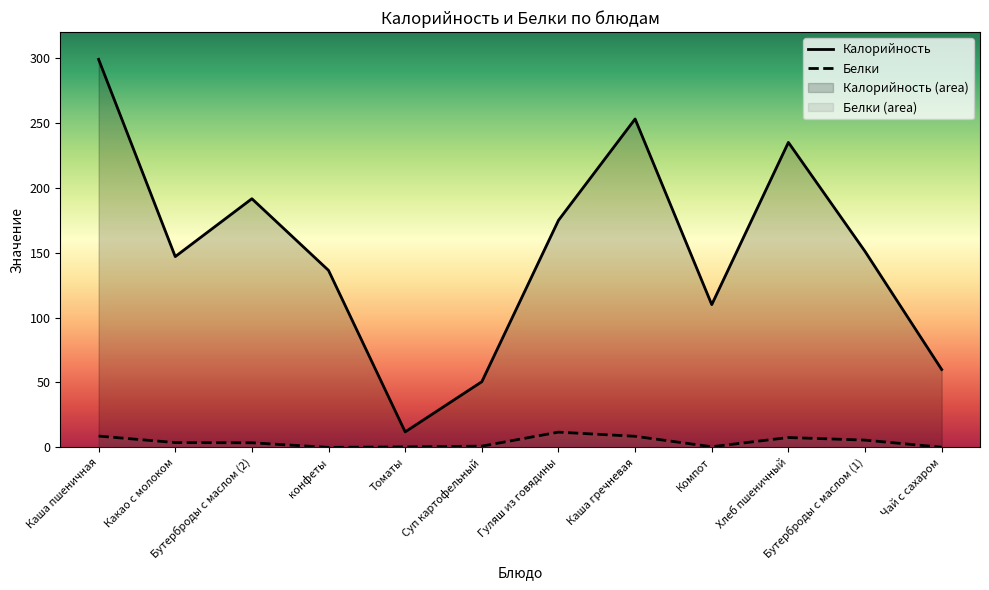

List the series in order of their overall mean, highest first.

Калорийность, Белки